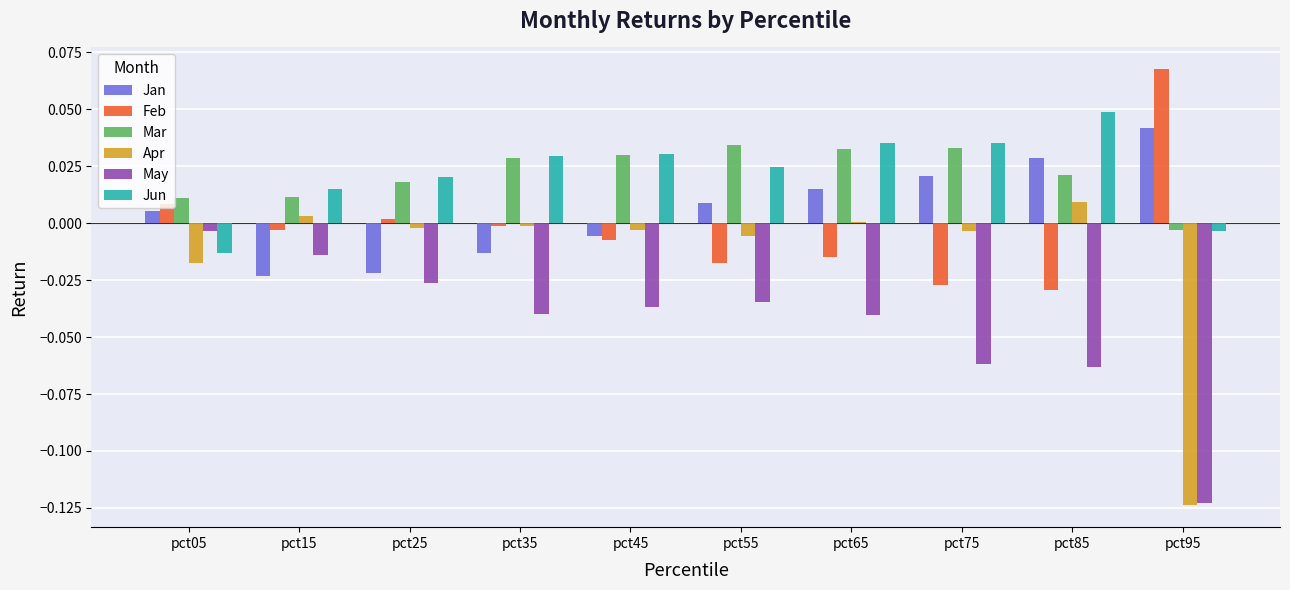

How many distinct data groups are displayed?

6